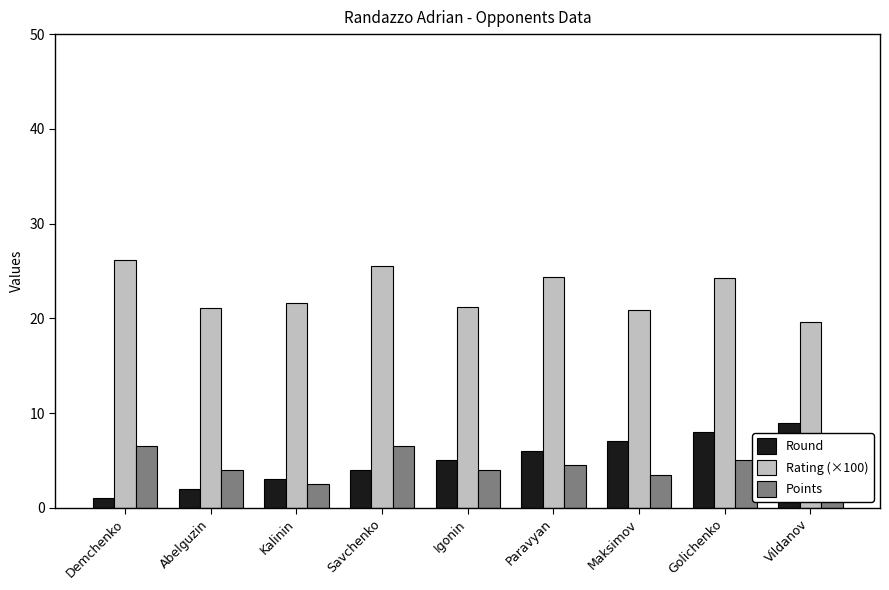

What is the difference between the maximum and minimum values in the Points series?

4.0